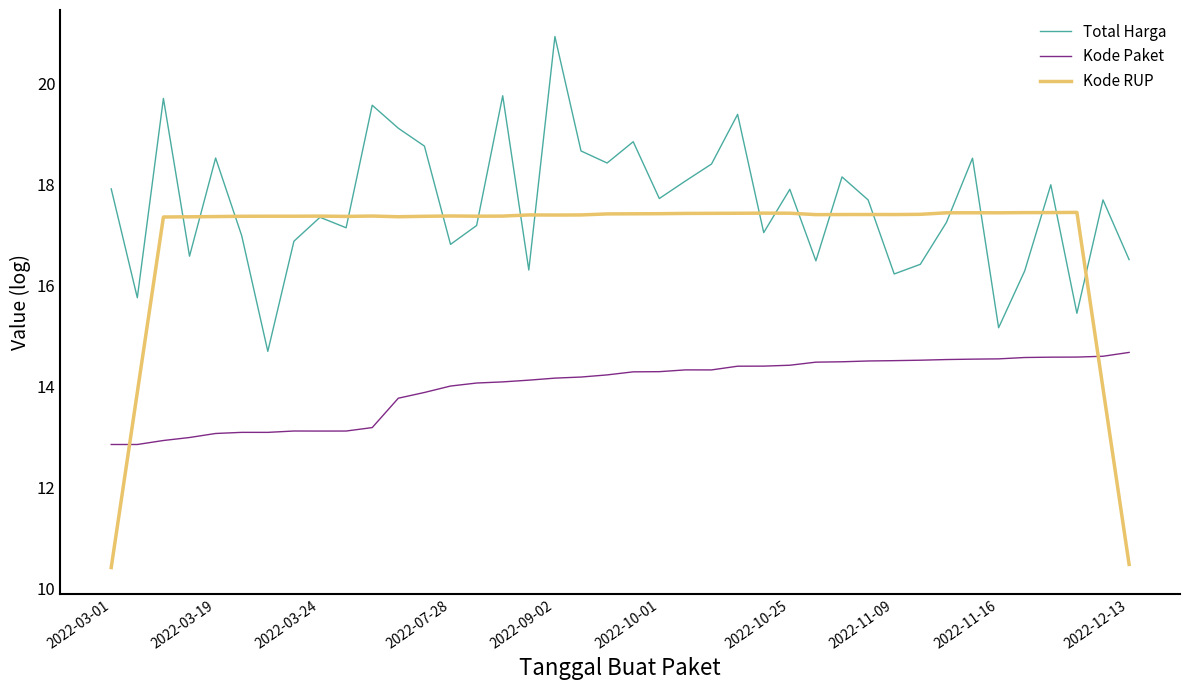

True or false: Total Harga and Kode Paket intersect in this chart.

False